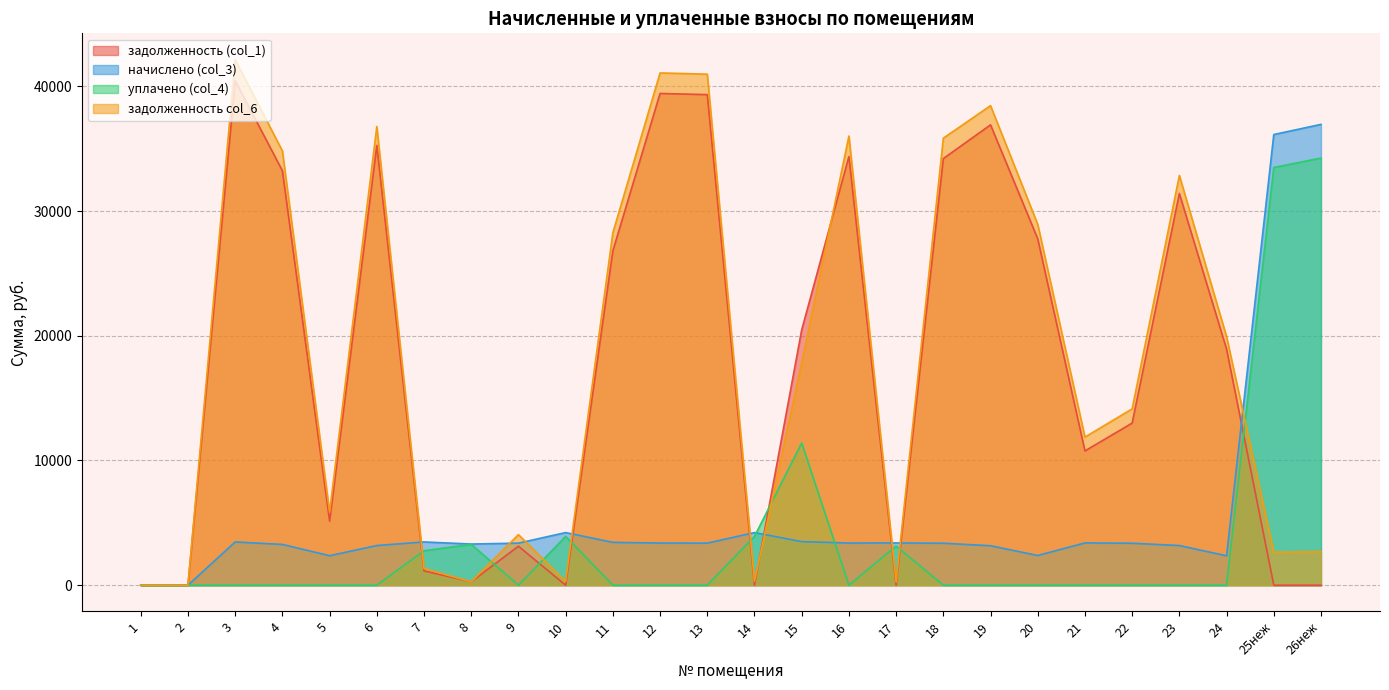

Which category has the highest value in the уплачено (col_4) series?

26неж